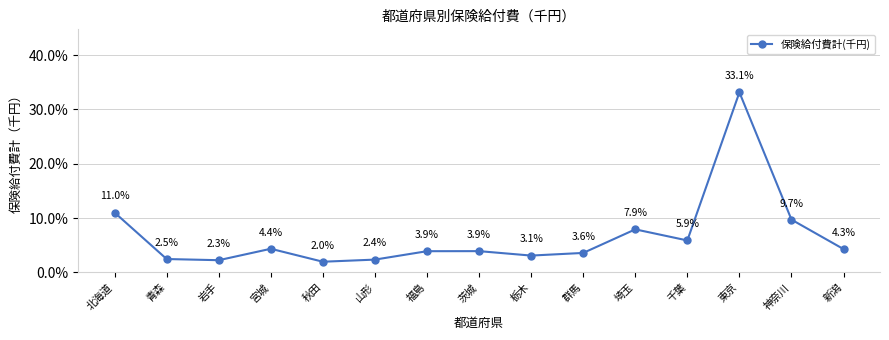

Reading right to left, what are all the values shown in this chart?

4.3	9.7	33.1	5.9	7.9	3.6	3.1	3.9	3.9	2.4	2.0	4.4	2.3	2.5	11.0